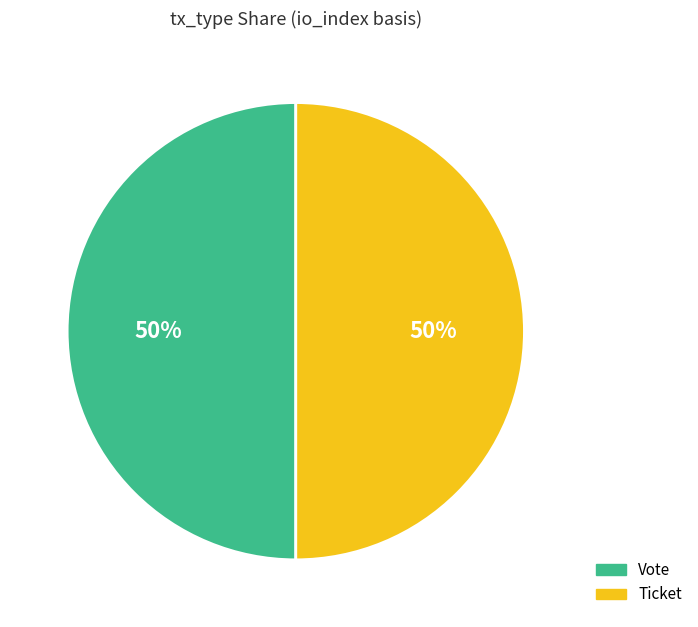

To the nearest percent, what portion does Ticket represent?

50%